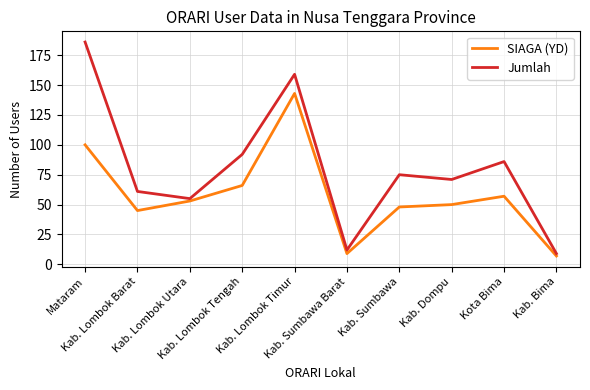

What is the difference between the SIAGA (YD) values at Kab. Sumbawa Barat and Kab. Dompu?

41